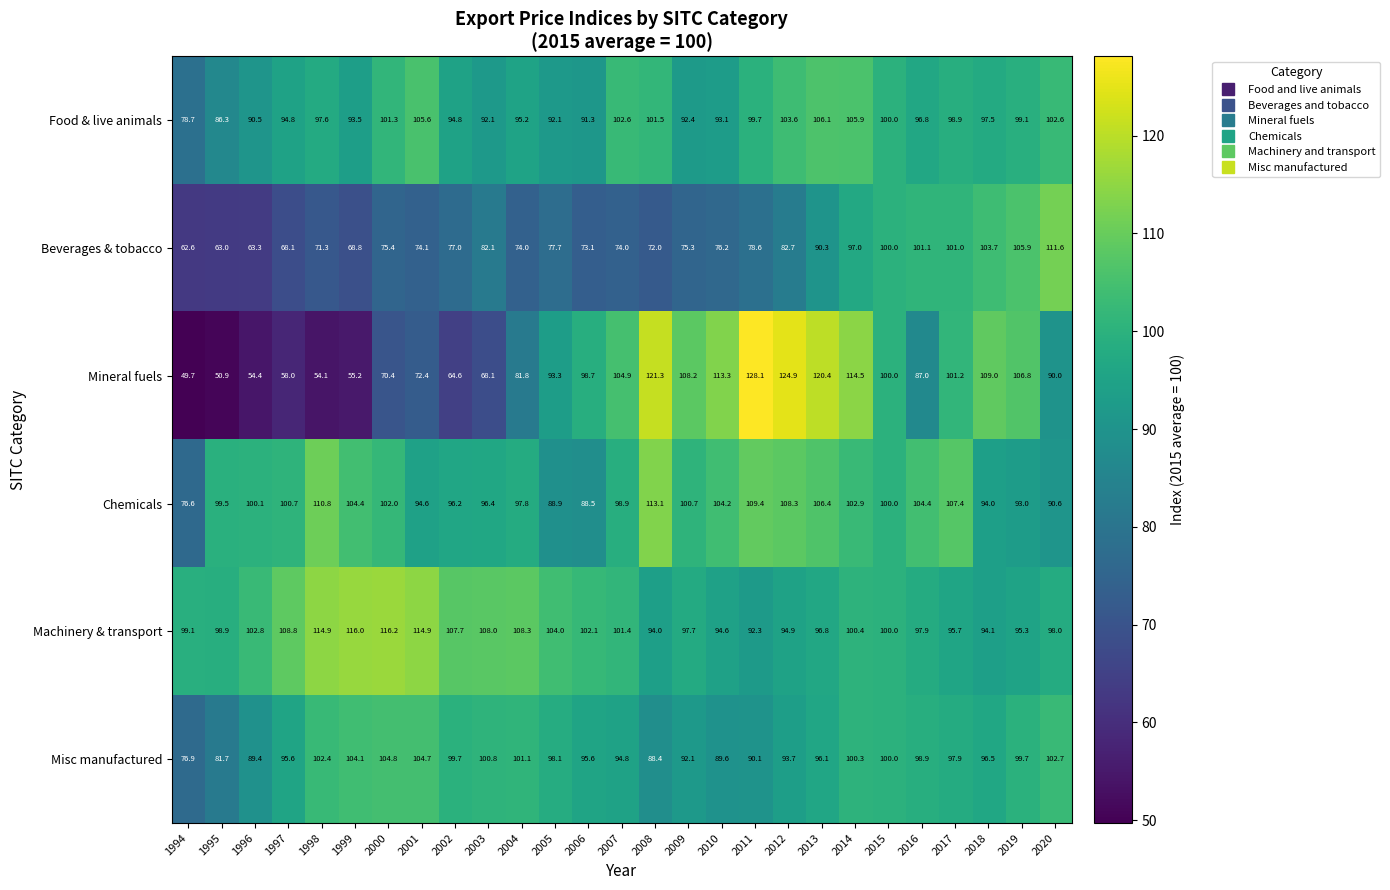

True or false: Beverages & tobacco has a value of 100.0 at 2015.

True